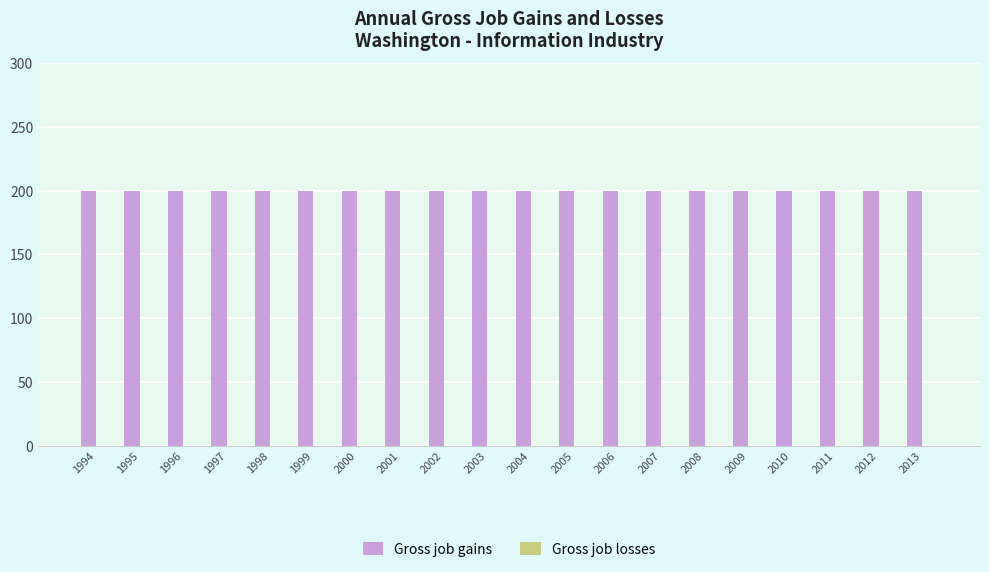

Which category has the lowest value in the Gross job losses series?

1994